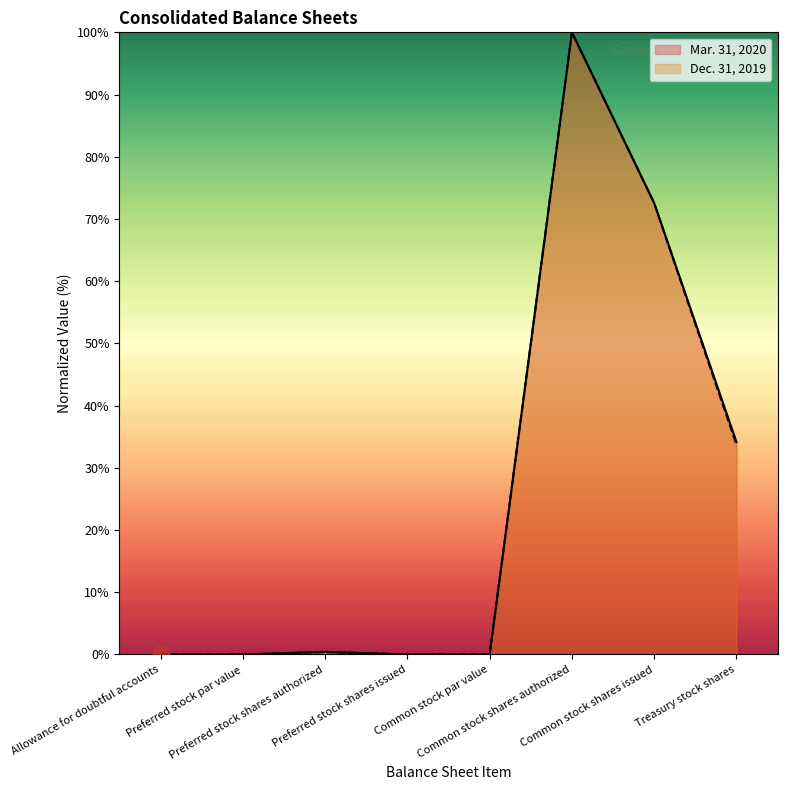

Which has a higher value, Allowance for doubtful accounts or Treasury stock shares?

Treasury stock shares